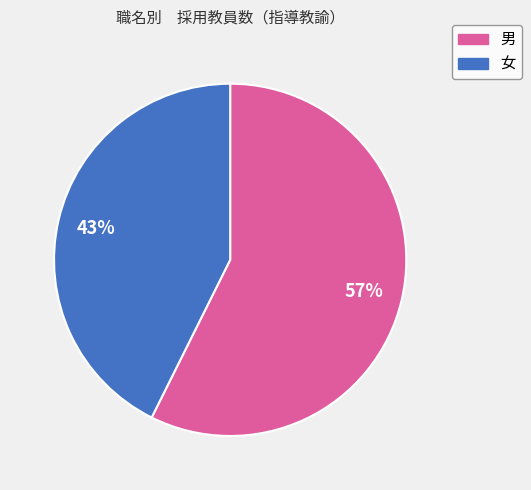

To the nearest percent, what is the average slice percentage?

50%